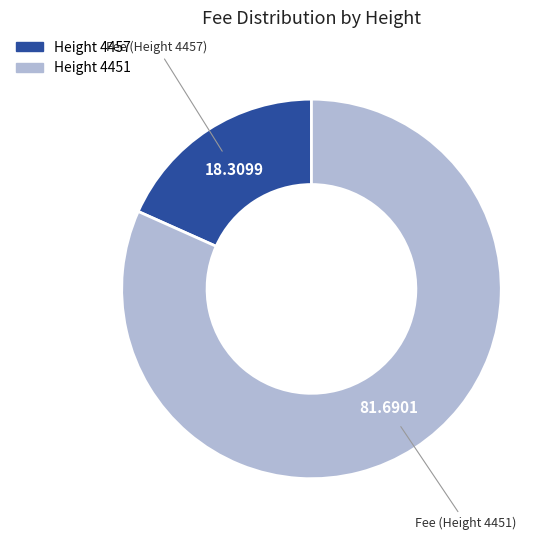

Count the number of slices in the pie.

2